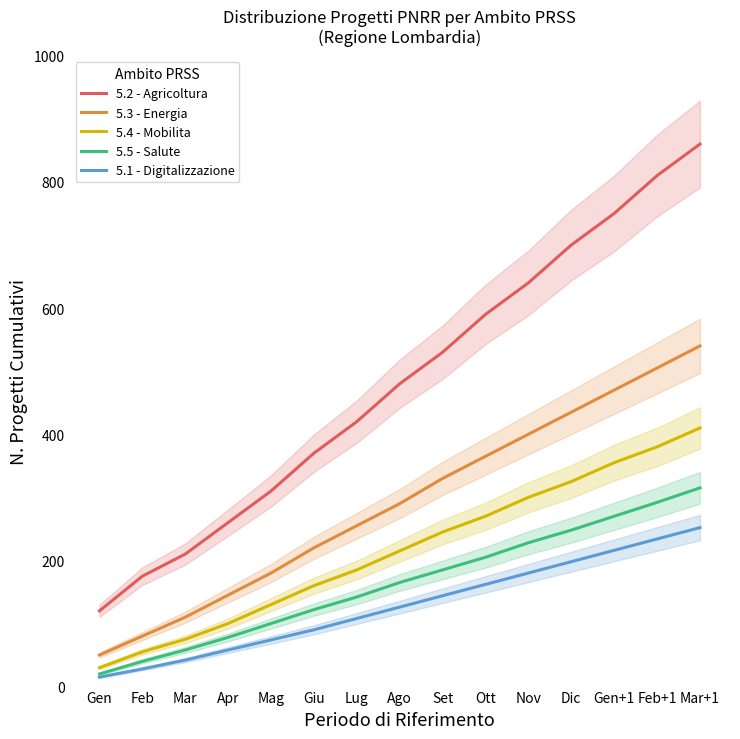

What is the sum of all 5.3 - Energia values?

4375